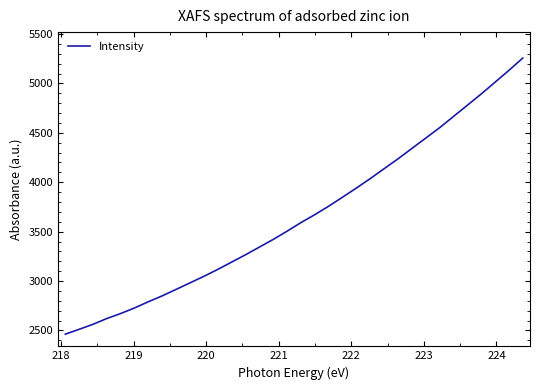

Reading left to right, transcribe all the data shown in this chart.

2462.1	2511.4	2562.1	2620.7	2671.4	2728.1	2791.2	2850.9	2916.3	2982.3	3048.3	3118.5	3192.5	3266.7	3344.4	3422.1	3505.6	3592.5	3673.0	3758.3	3849.9	3942.4	4038.3	4138.2	4237.6	4343.0	4447.5	4552.6	4666.4	4779.8	4893.7	5013.0	5132.4	5257.2